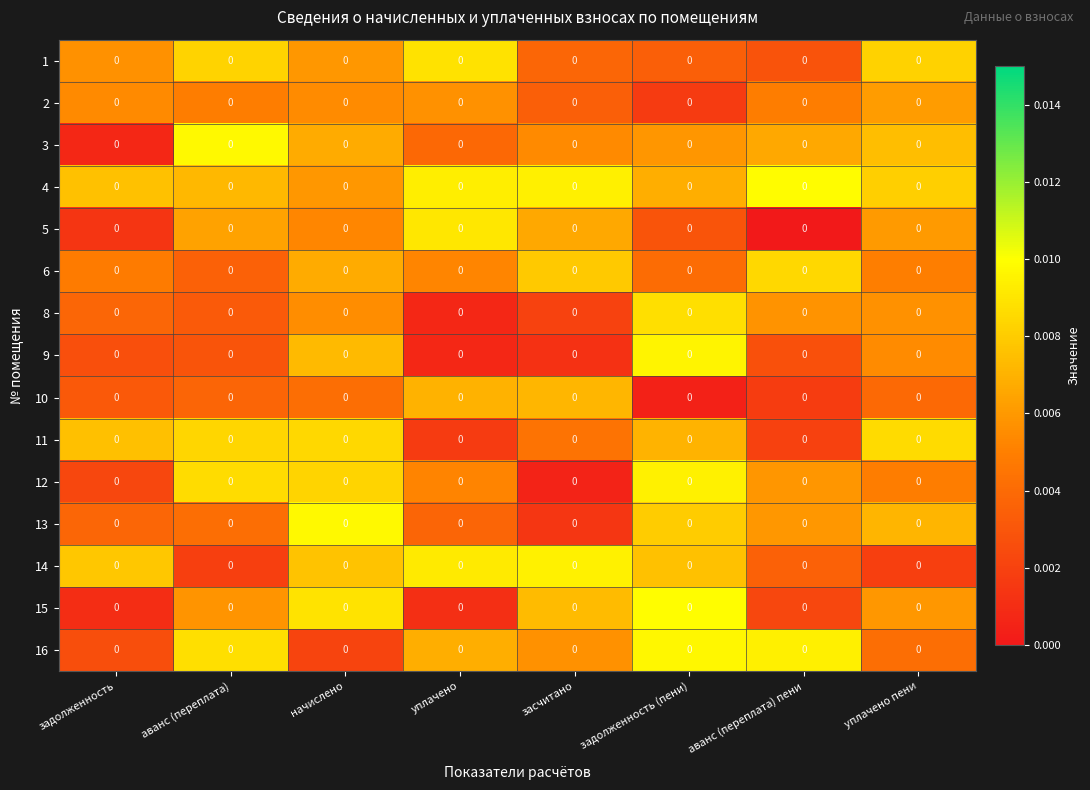

Is it true that row_9 equals 0.0 at уплачено?

False